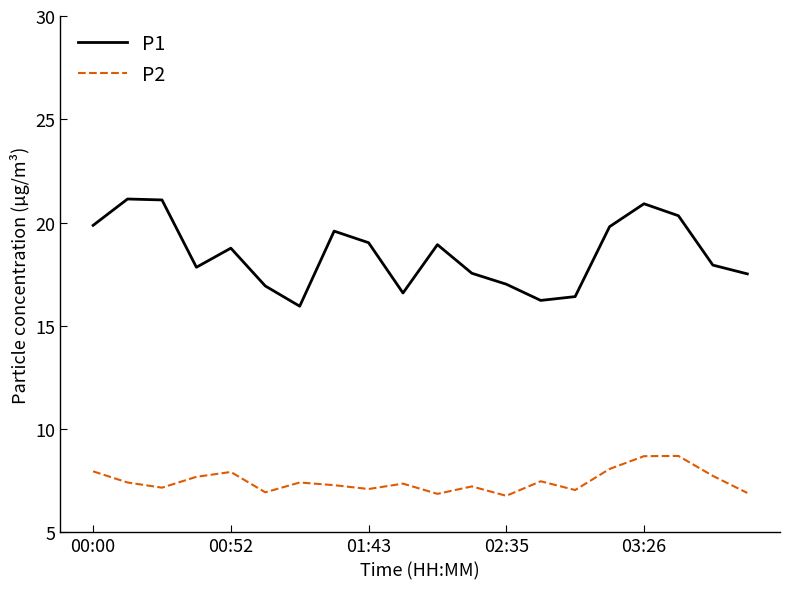

Which series has the largest total across all categories?

P1